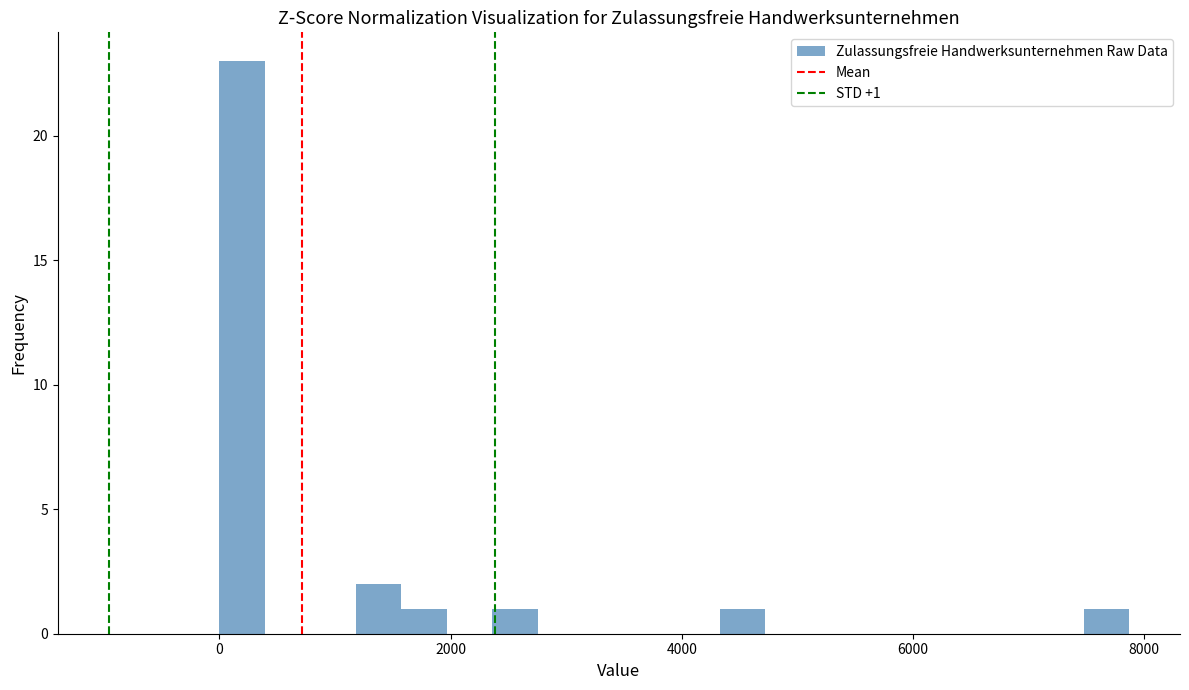

Around what value on the x-axis is the tallest bar? Give the approximate position of its centre, as read against the axis.

200